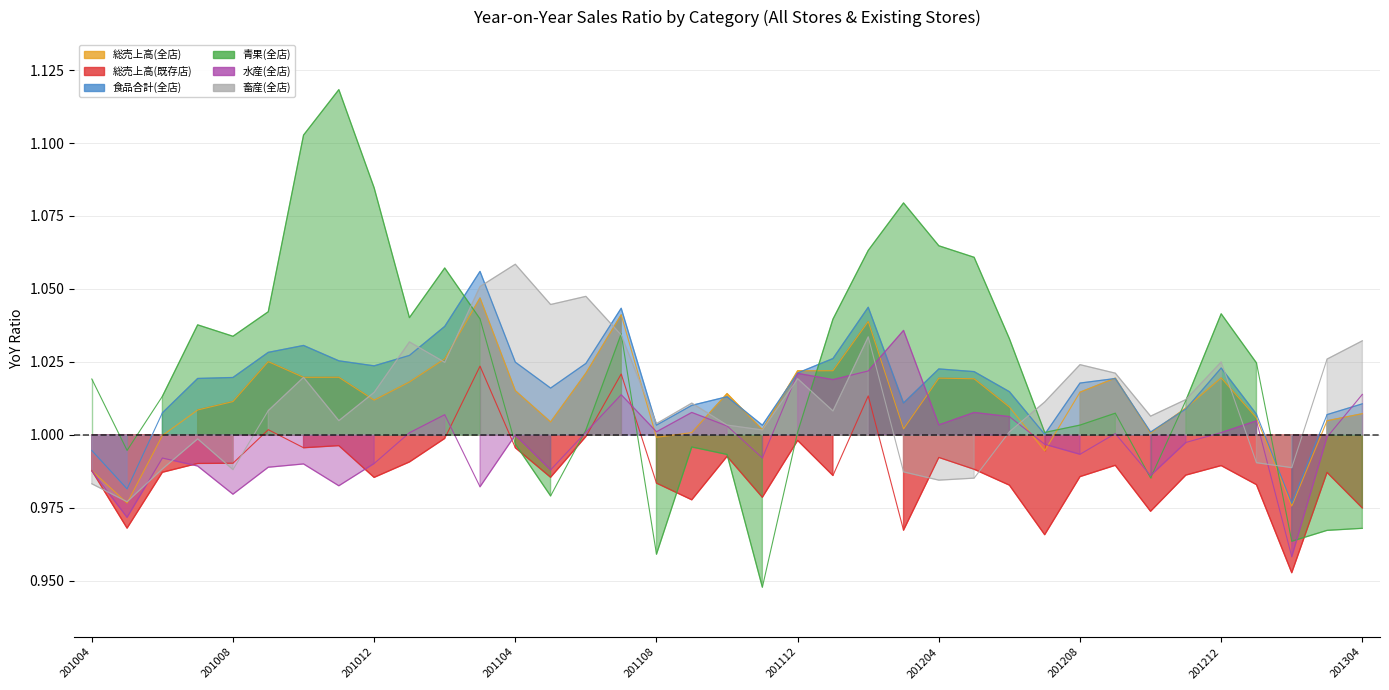

Does the chart display data point markers on the line(s)?

No